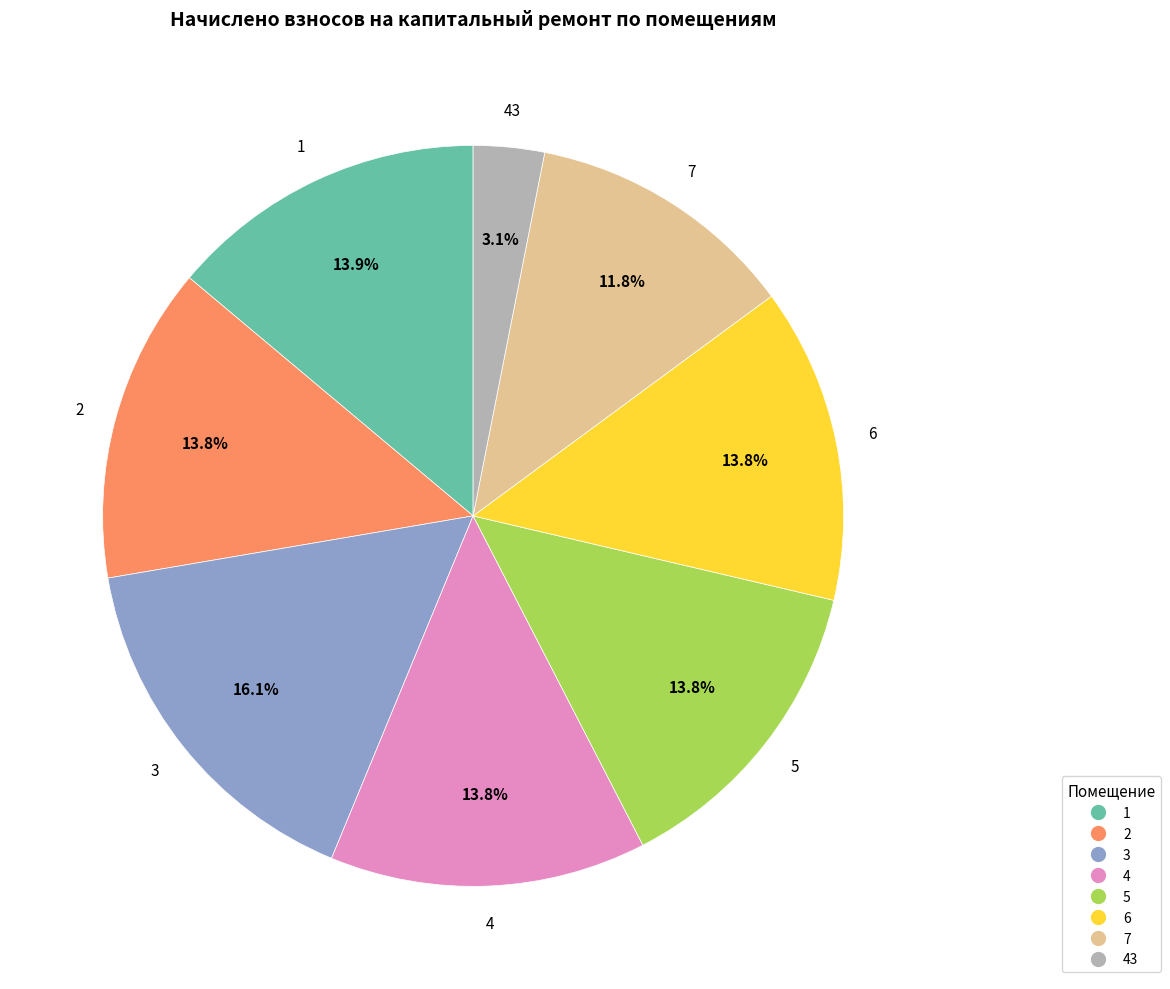

To the nearest percent, what is the difference between the largest and smallest slice percentages?

13%